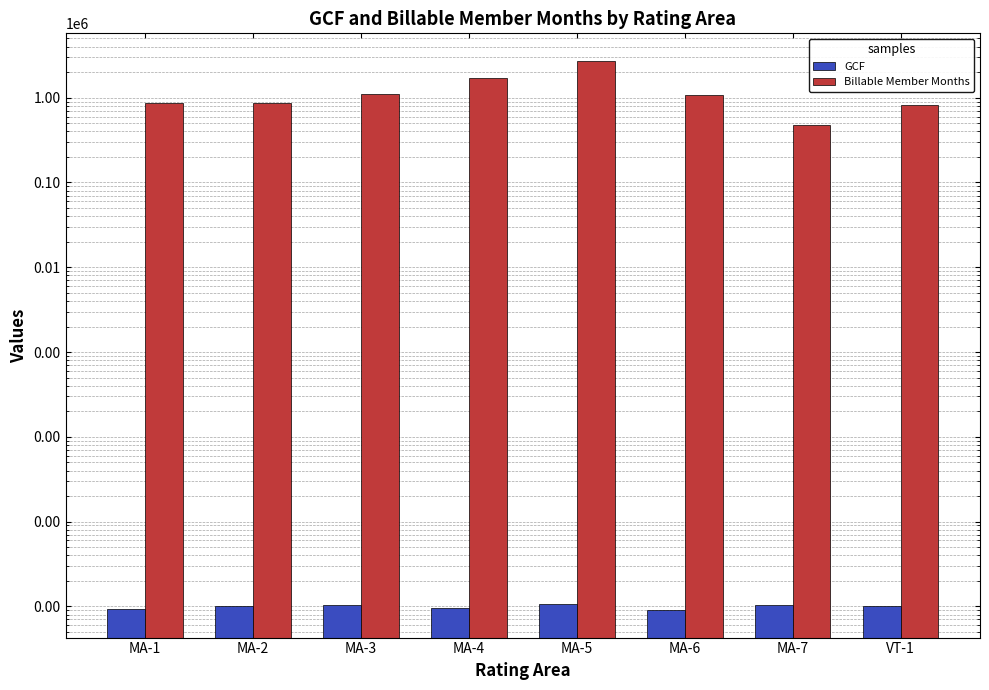

Does the chart contain stacked bars?

No